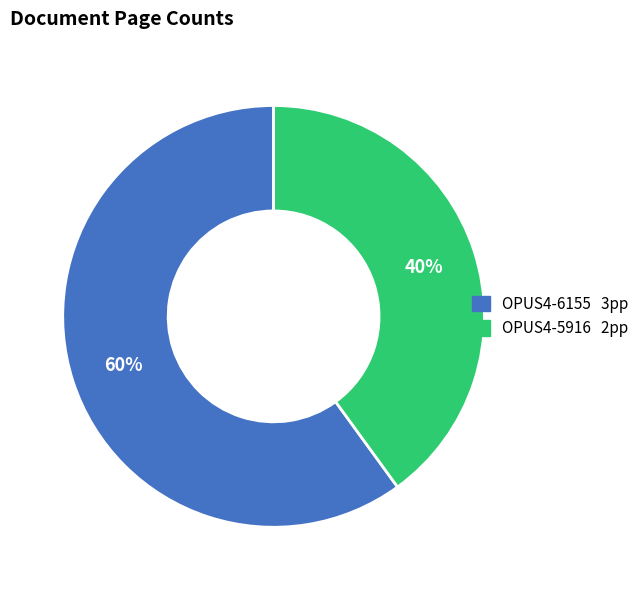

To the nearest percent, what portion does OPUS4-6155 represent?

60%